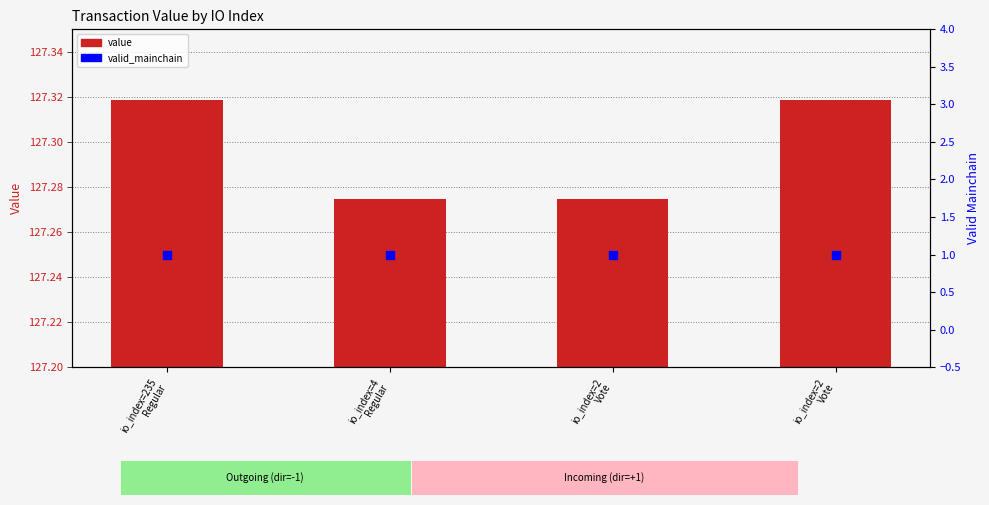

At how many categories does at least one series exceed 85?

4